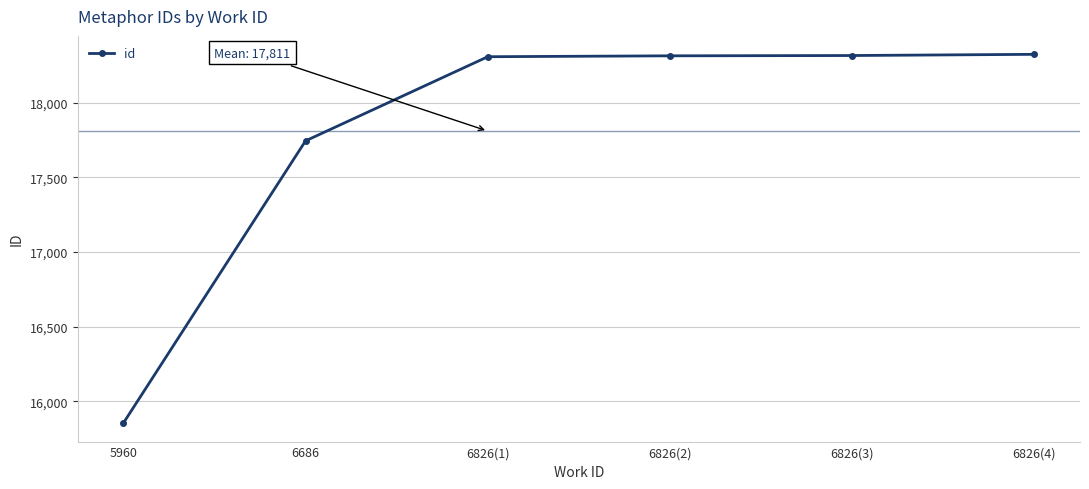

Which label corresponds to the smallest value in the chart?

5960